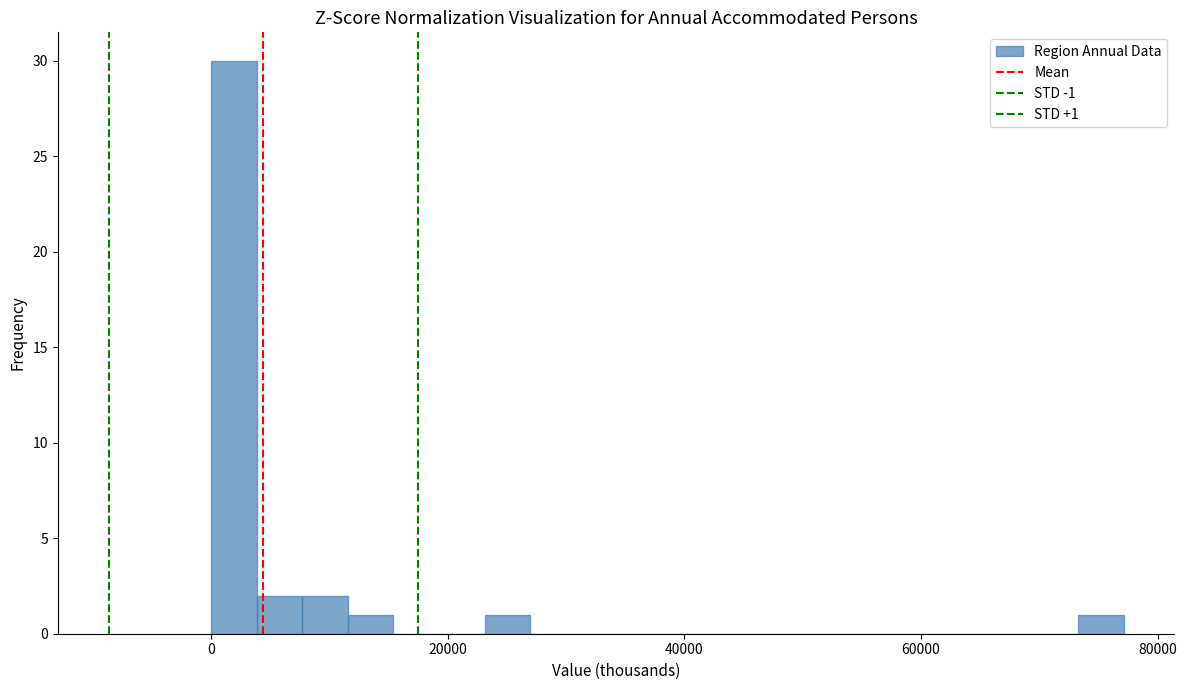

Around what value on the x-axis is the tallest bar? Give the approximate position of its centre, as read against the axis.

2000